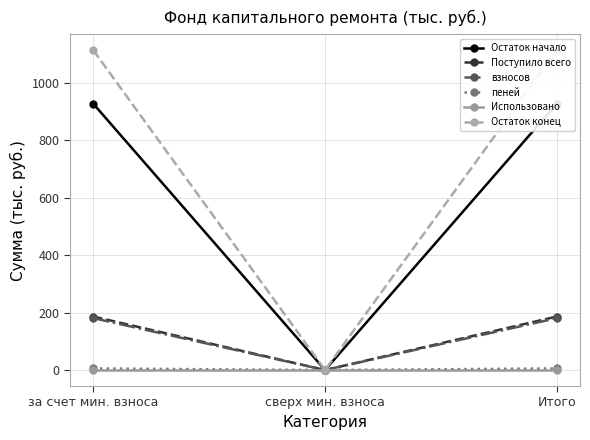

At which label is Остаток конец closest to 556?

сверх мин. взноса